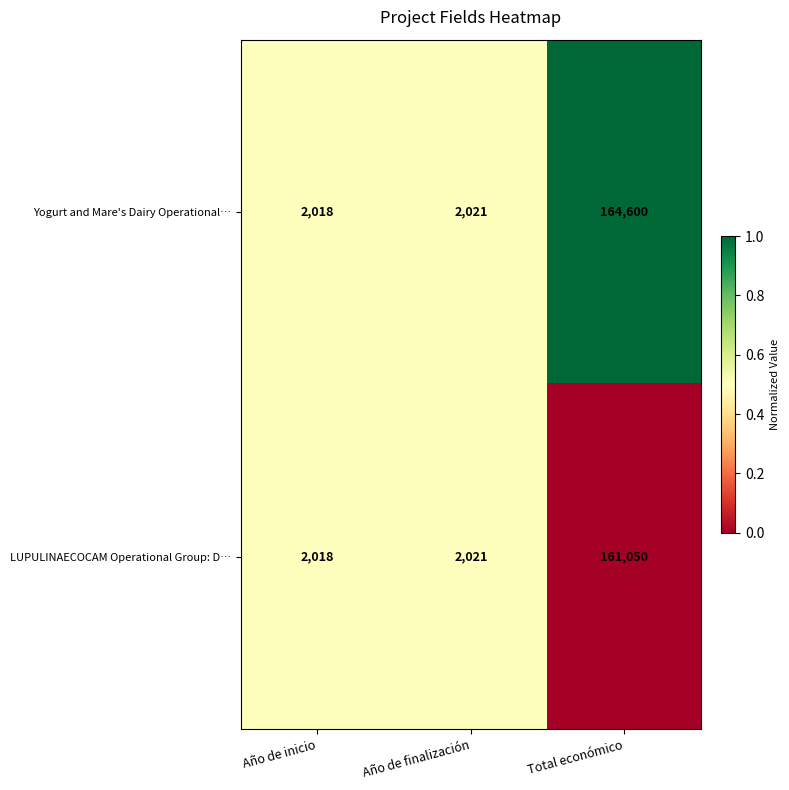

Reading right to left, list all the values displayed in this chart.

Yogurt and Mare's Dairy Operational…: 164600	2021	2018
LUPULINAECOCAM Operational Group: D…: 161050	2021	2018